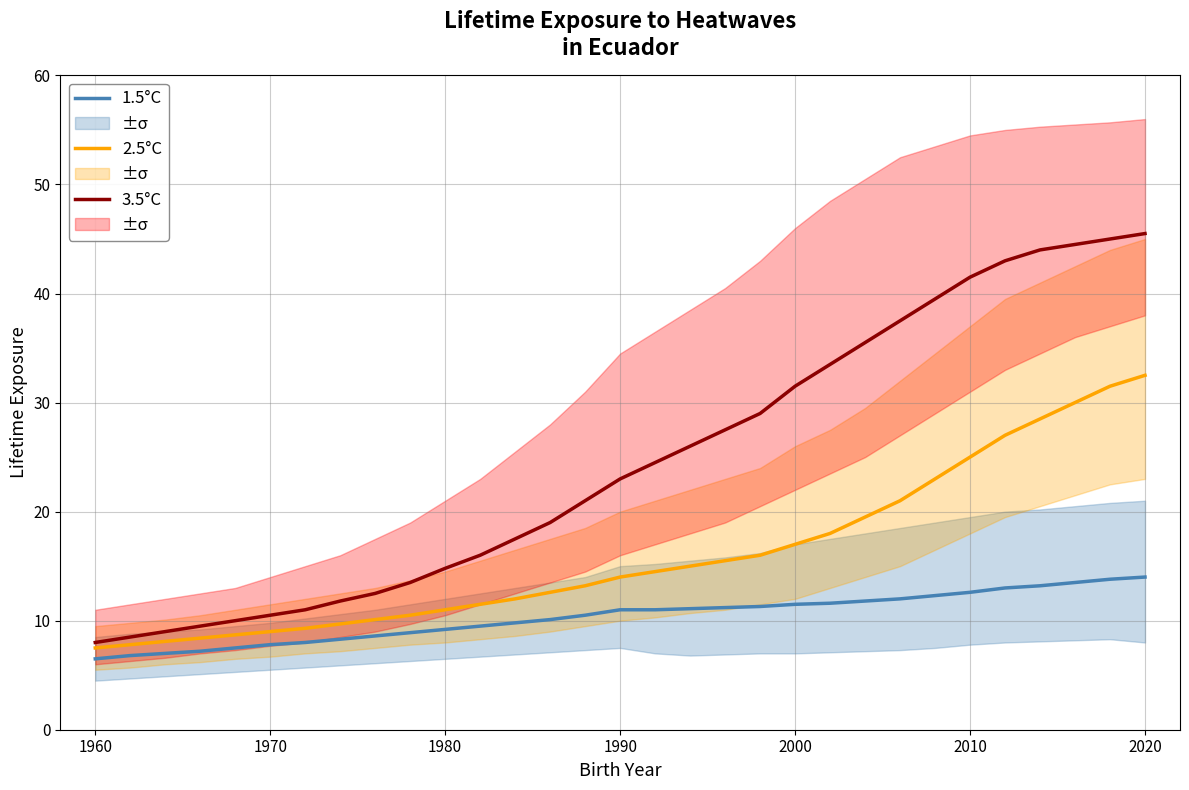

What is the greatest value displayed?

45.5